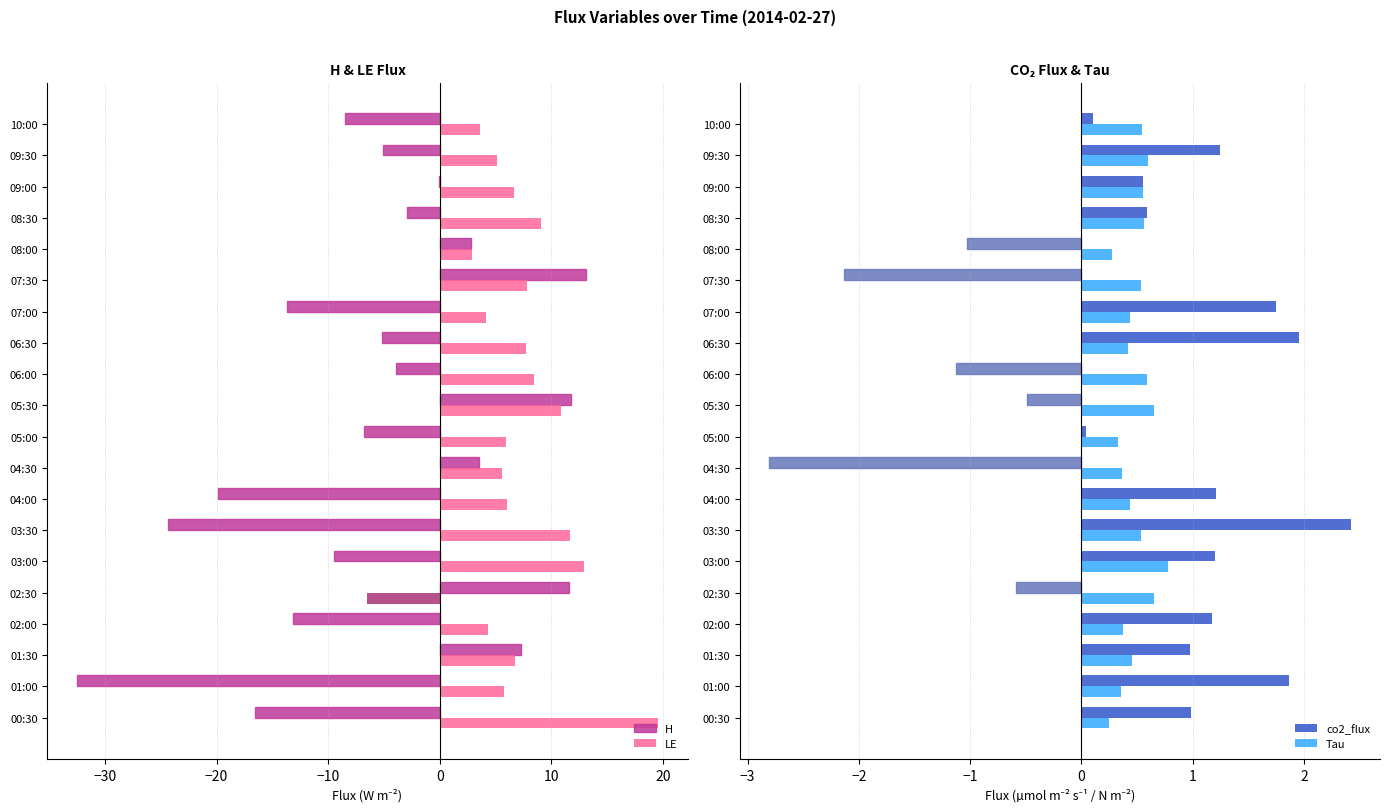

How many bars are there in each group?

4